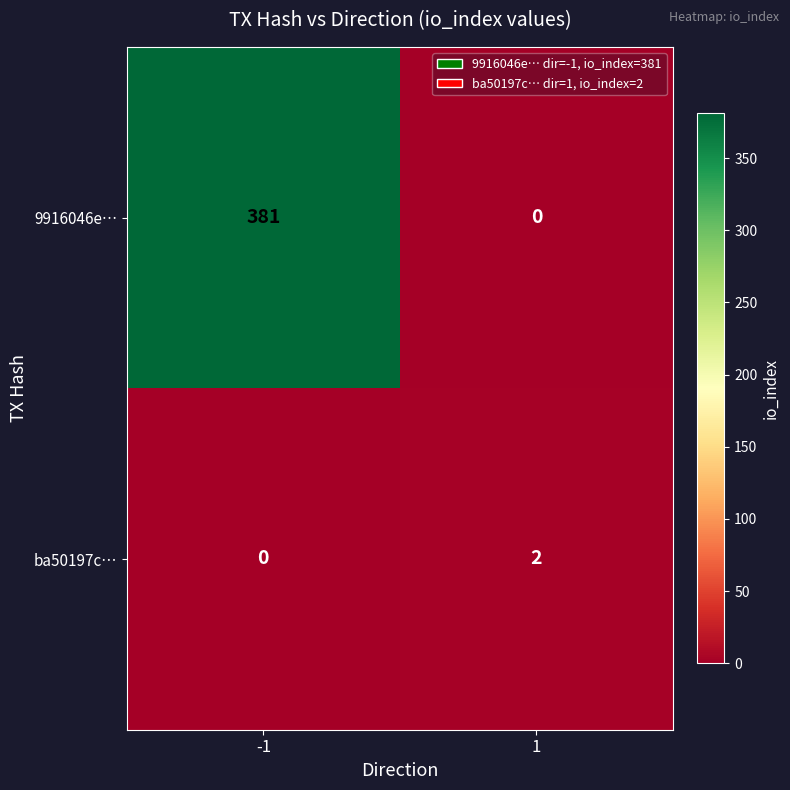

Reading right to left, transcribe all the data shown in this chart.

9916046e…: 1=0	-1=381
ba50197c…: 1=2	-1=0